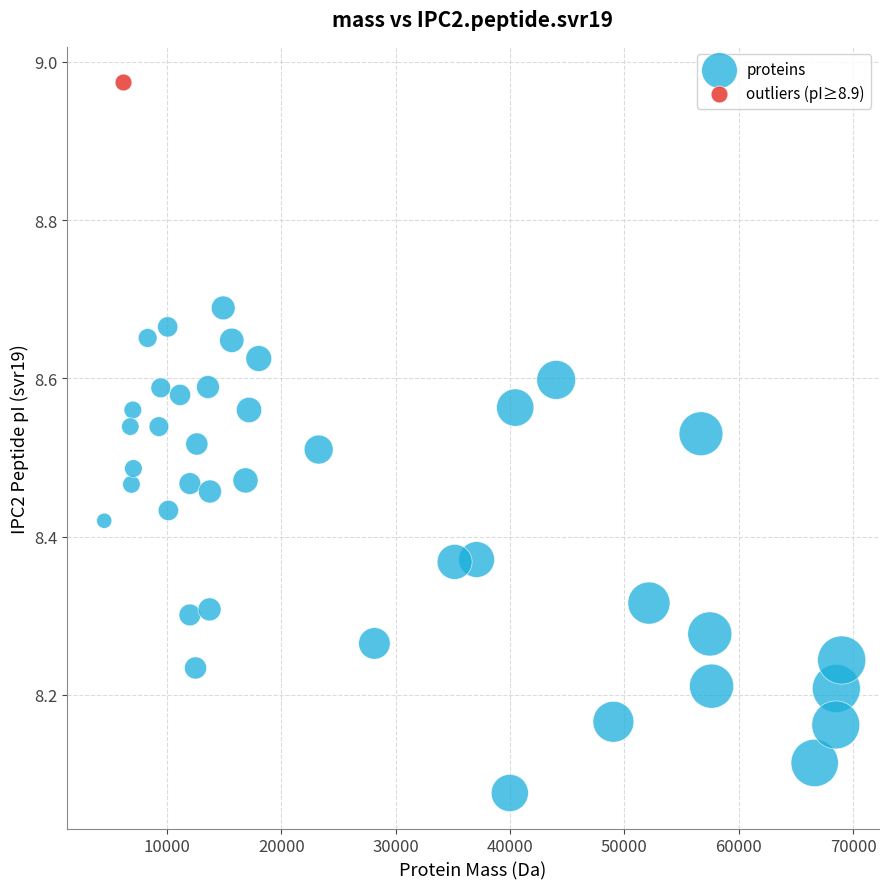

What are all the series names shown in the legend?

proteins, outliers (pI≥8.9)